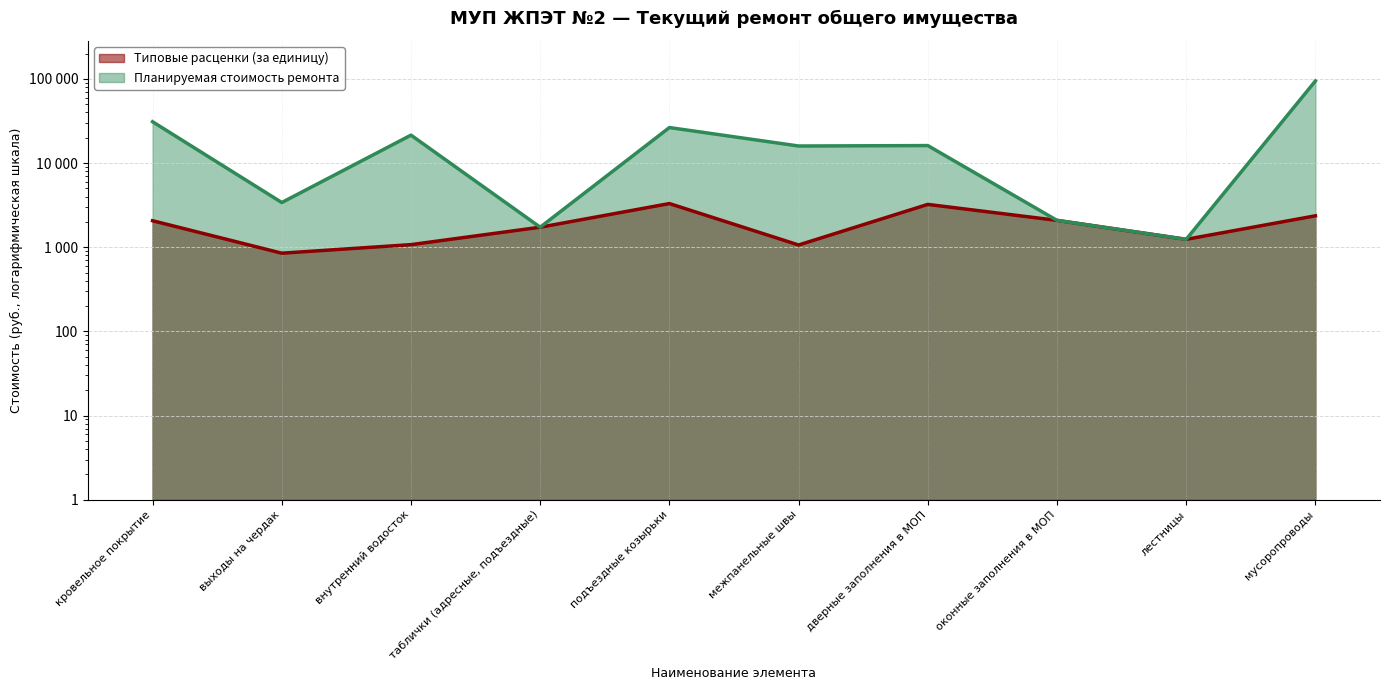

True or false: Типовые расценки (за единицу) and Планируемая стоимость ремонта intersect in this chart.

False